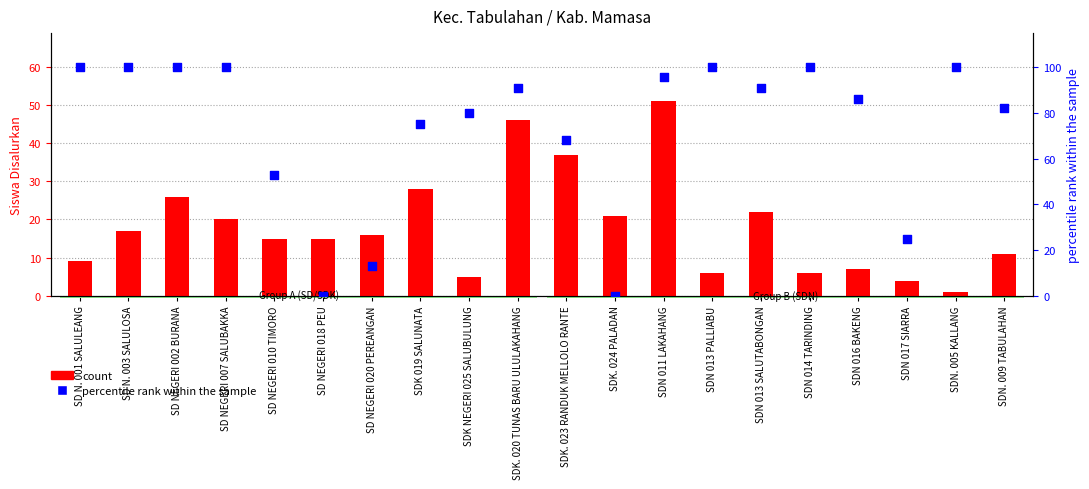

What are all the series names shown in the legend?

count, percentile rank within the sample